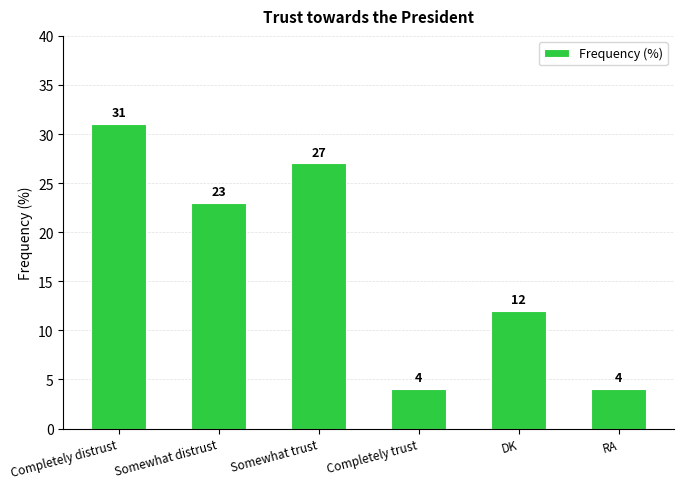

What is the sum of all values?

101